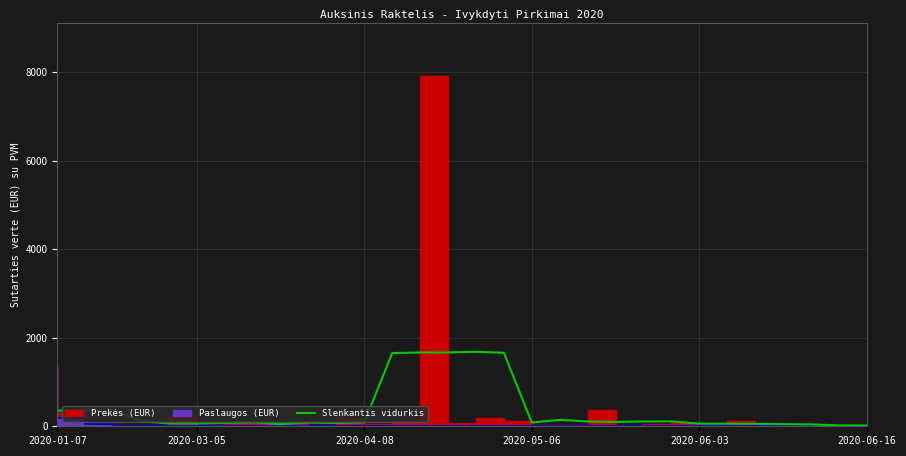

Reading right to left, transcribe all the data shown in this chart.

17.6	20.5	42.7	47.3	55.6	58.9	58.8	110.8	108.4	98.9	108.2	144.6	83.7	1660.1	1681.4	1668.1	1666.0	1653.7	87.6	73.4	81.1	47.7	88.0	73.5	62.6	62.9	117.4	356.4	355.4	355.1